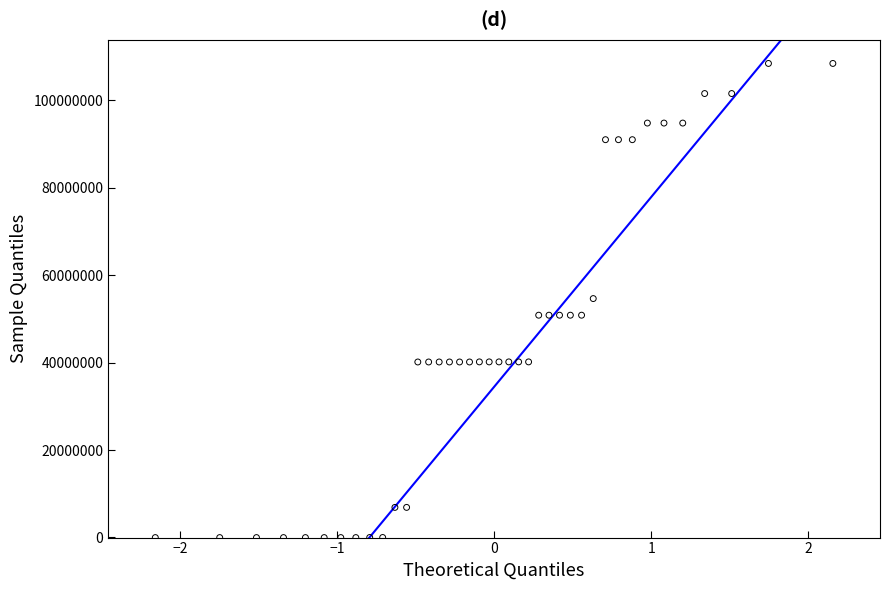

What is the range of X values (max minus min)?

4.3